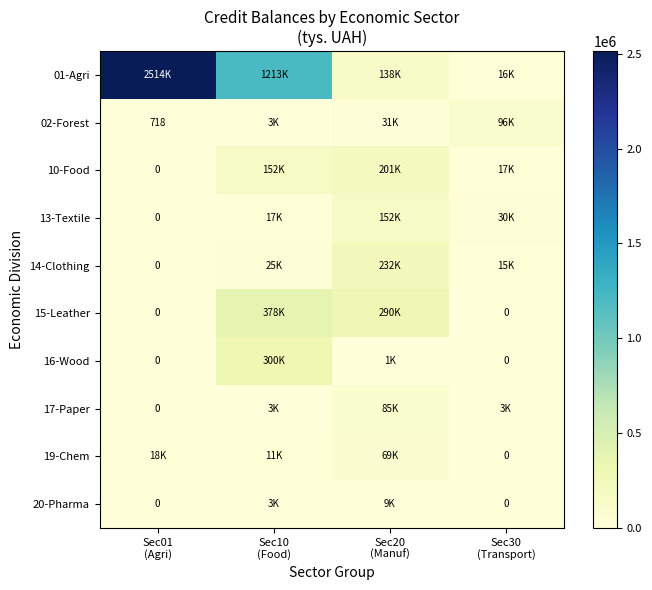

Between Sec01
(Agri) and Sec20
(Manuf), which is larger?

Sec01
(Agri)